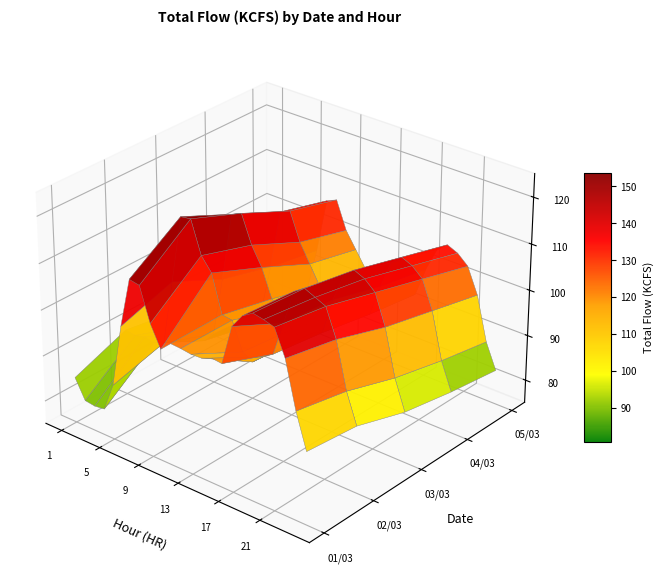

Where does the 04 series first go above 112?

6